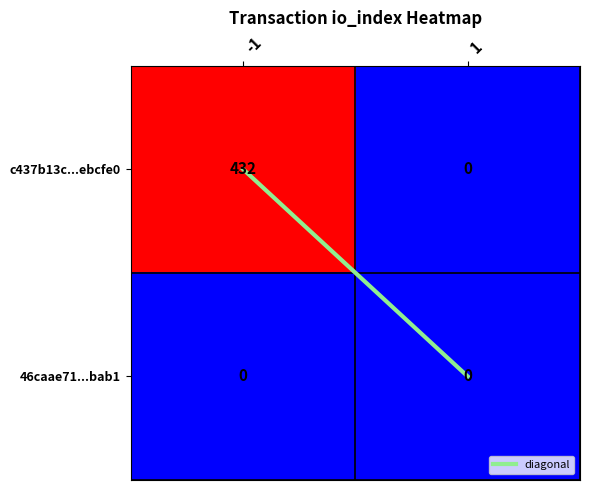

At which category does the chart reach its peak across all series?

-1